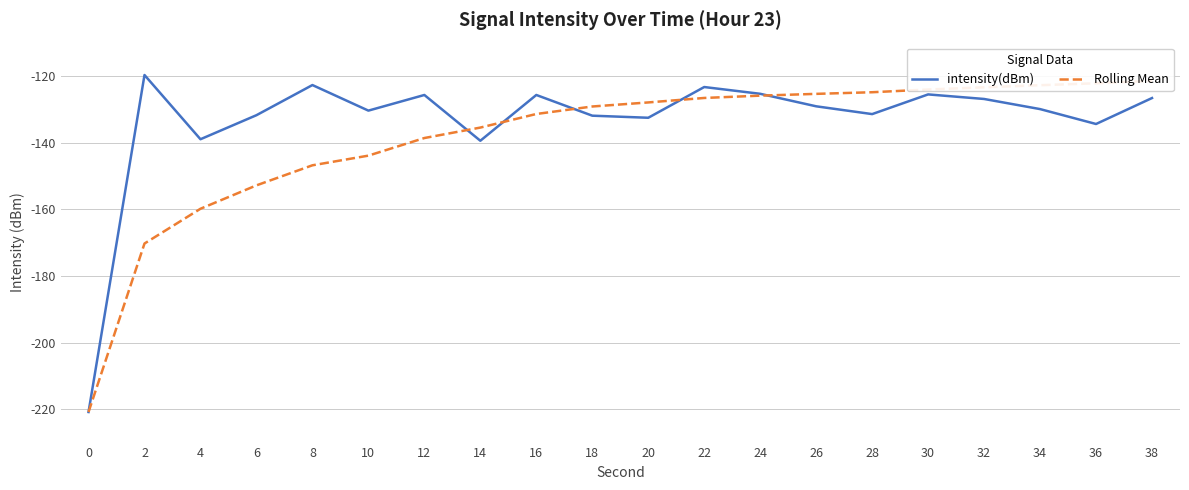

True or false: intensity(dBm) and Rolling Mean cross at least once.

True